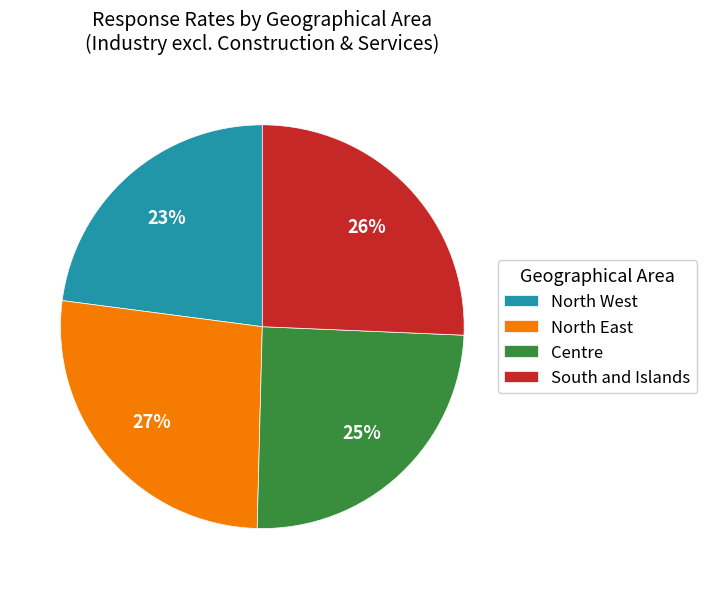

Which category has the biggest portion of the pie?

North East